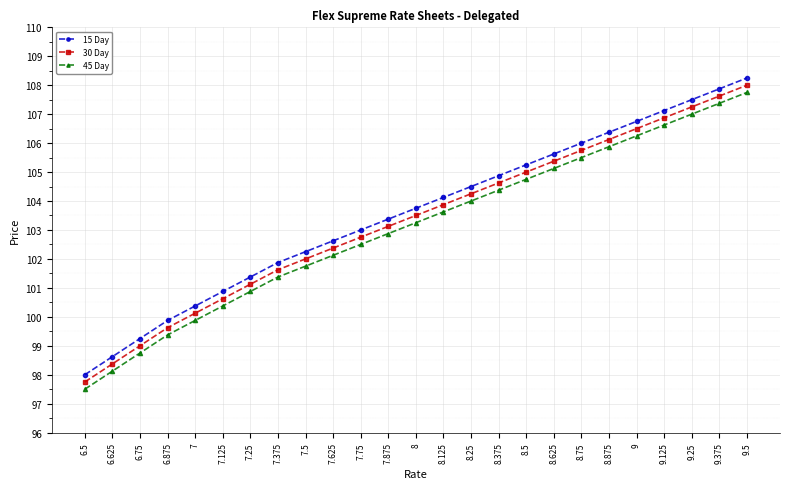

What is the spread (max minus min) of values at 8.875?

0.5